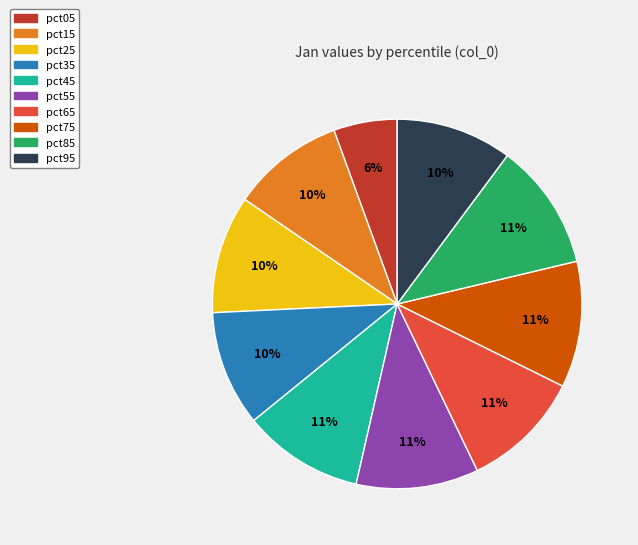

To the nearest percent, what is the average slice percentage?

10%